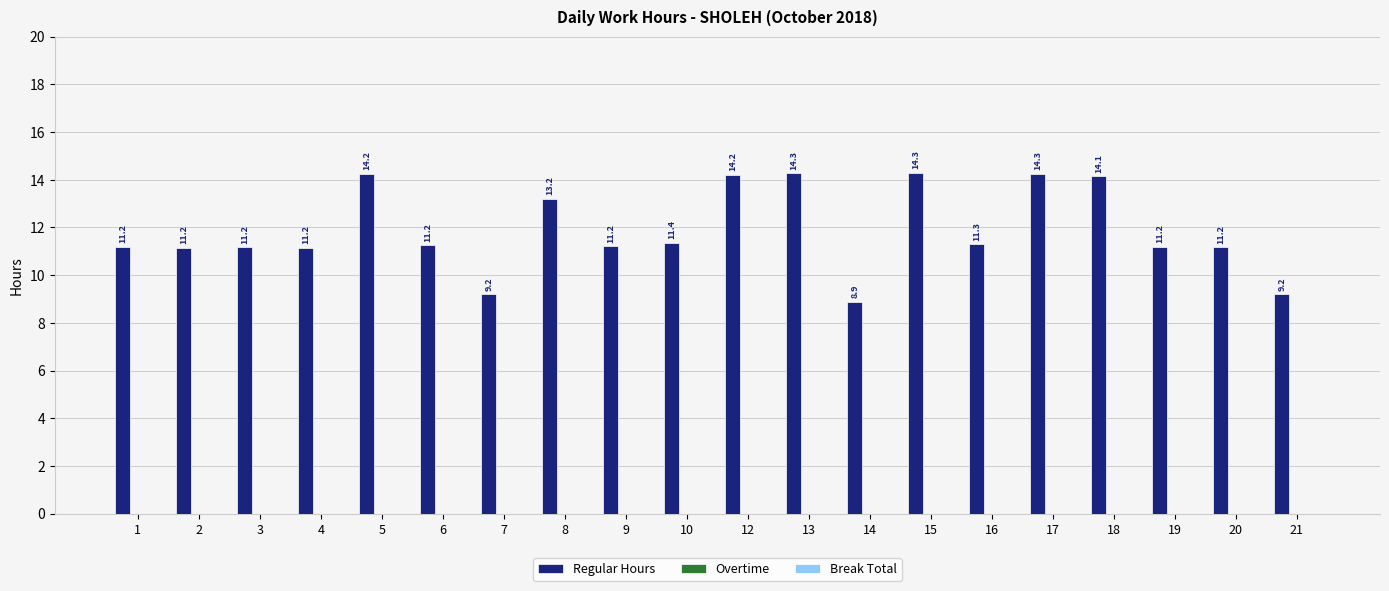

The chart shows a value of 6.2 at 13. True or false?

False